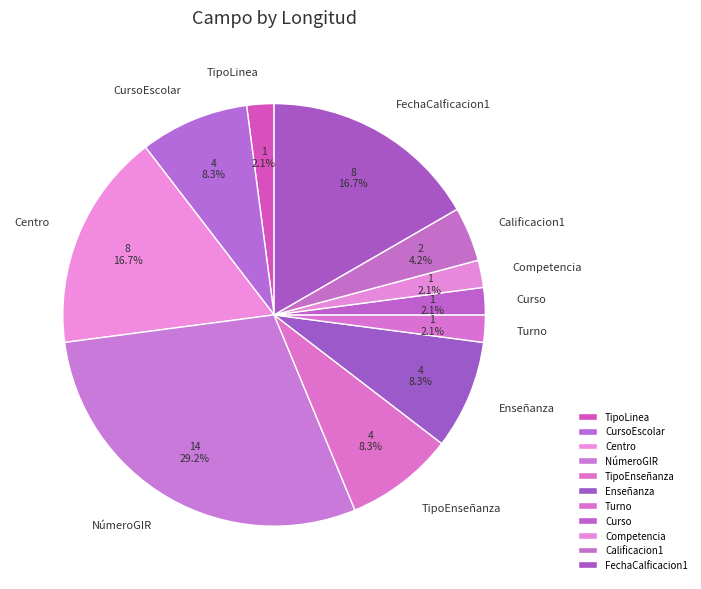

Count the number of slices in the pie.

11